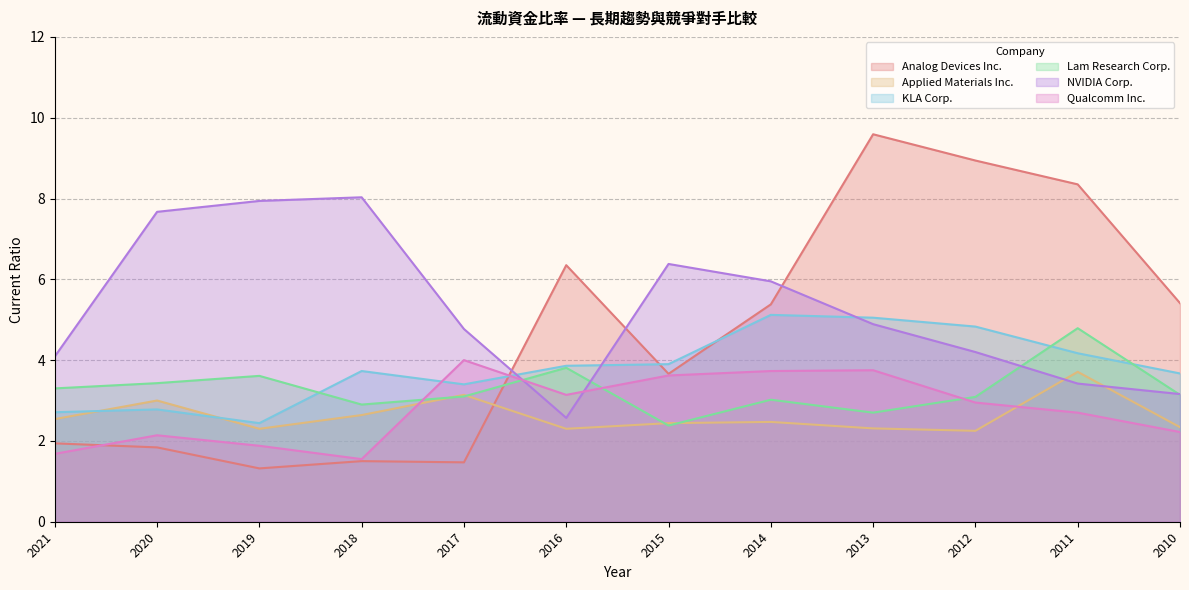

Between which two adjacent categories do Lam Research Corp. and Analog Devices Inc. first intersect?

2017 and 2016